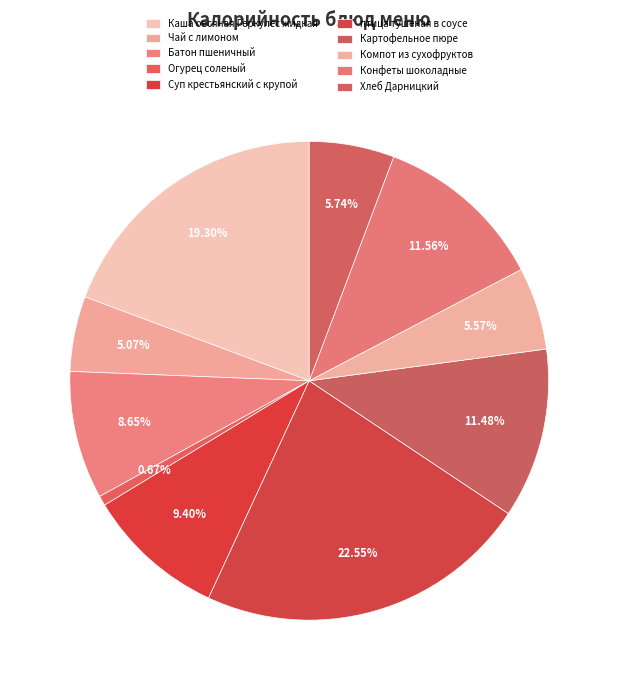

Combined, what portion of the pie is Картофельное пюре and Хлеб Дарницкий?

17.2%